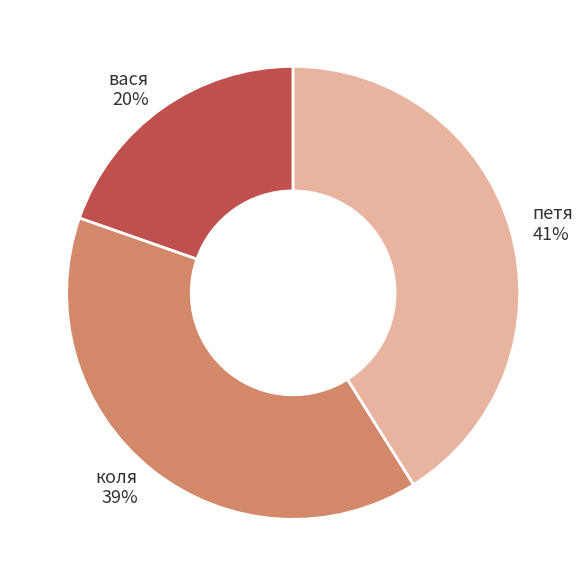

To the nearest percent, what portion does коля represent?

39%